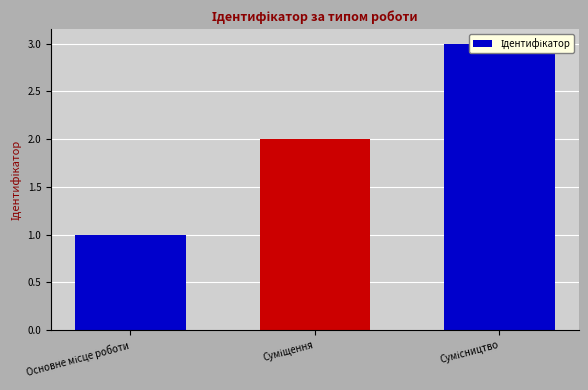

What is the smallest value displayed?

1